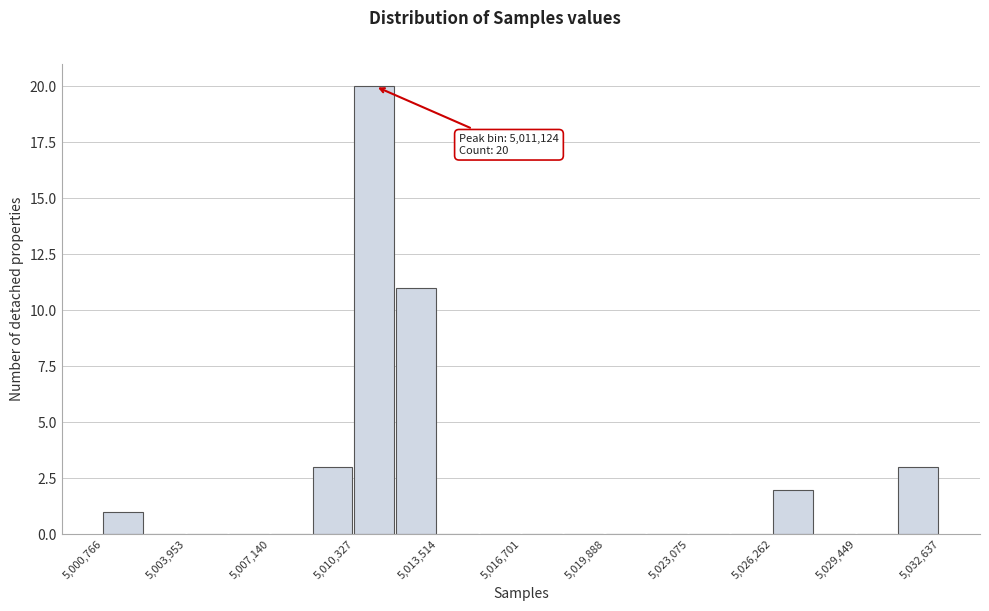

Around what value on the x-axis is the tallest bar? Give the approximate position of its centre, as read against the axis.

5011000